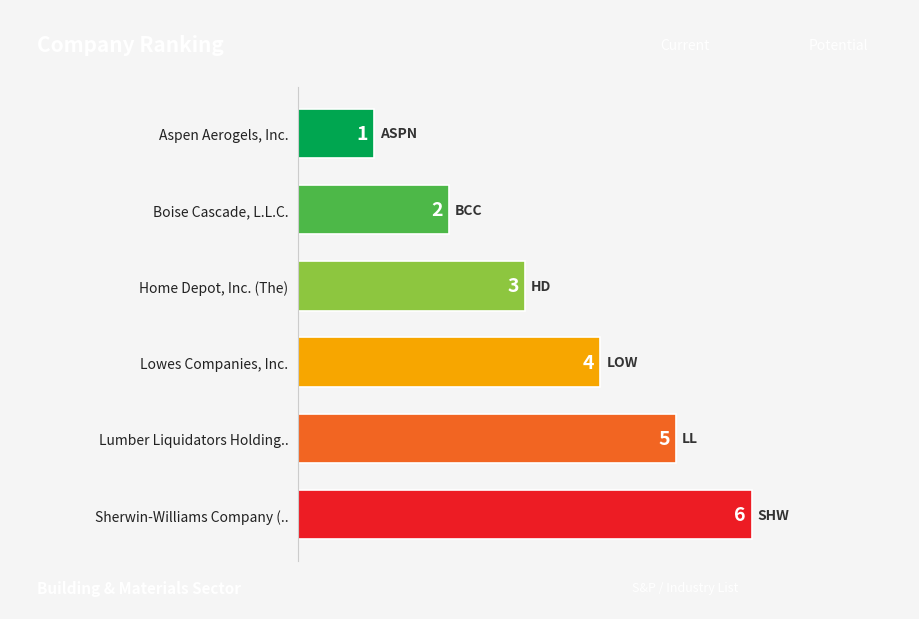

How many distinct data groups are displayed?

1